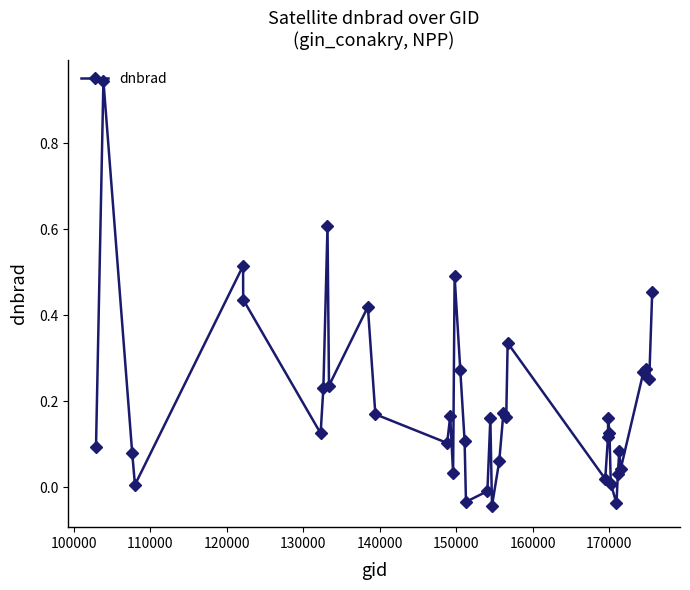

What is the value of the 9th point from the left?

0.6